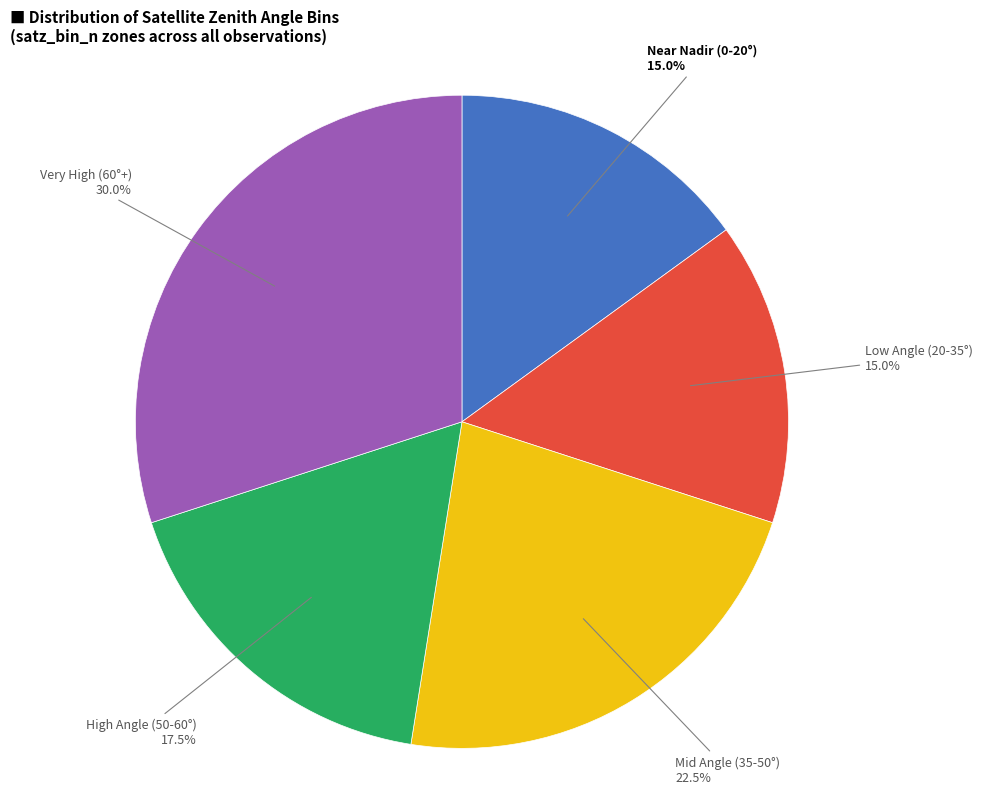

Does any single category account for the majority?

No